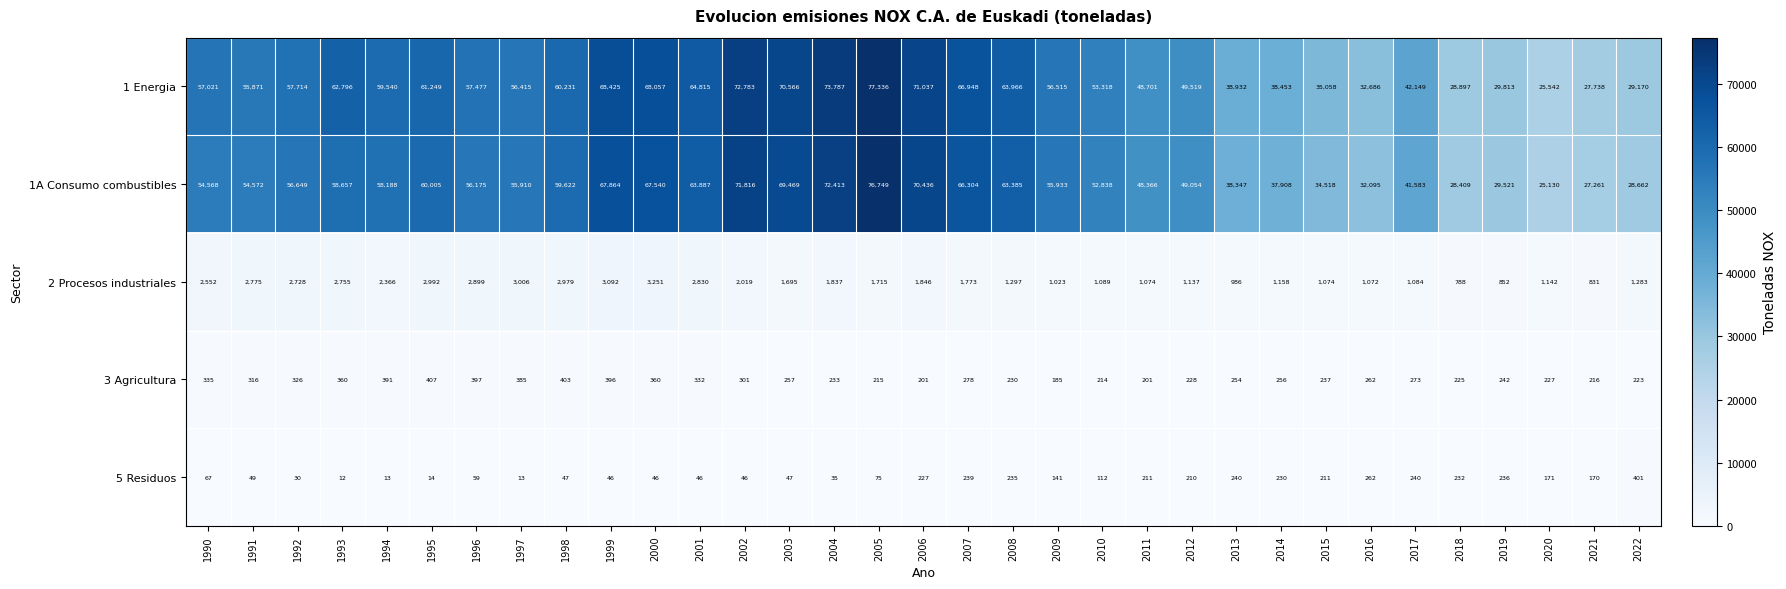

What is the difference between the highest and lowest values at 2013?

38692